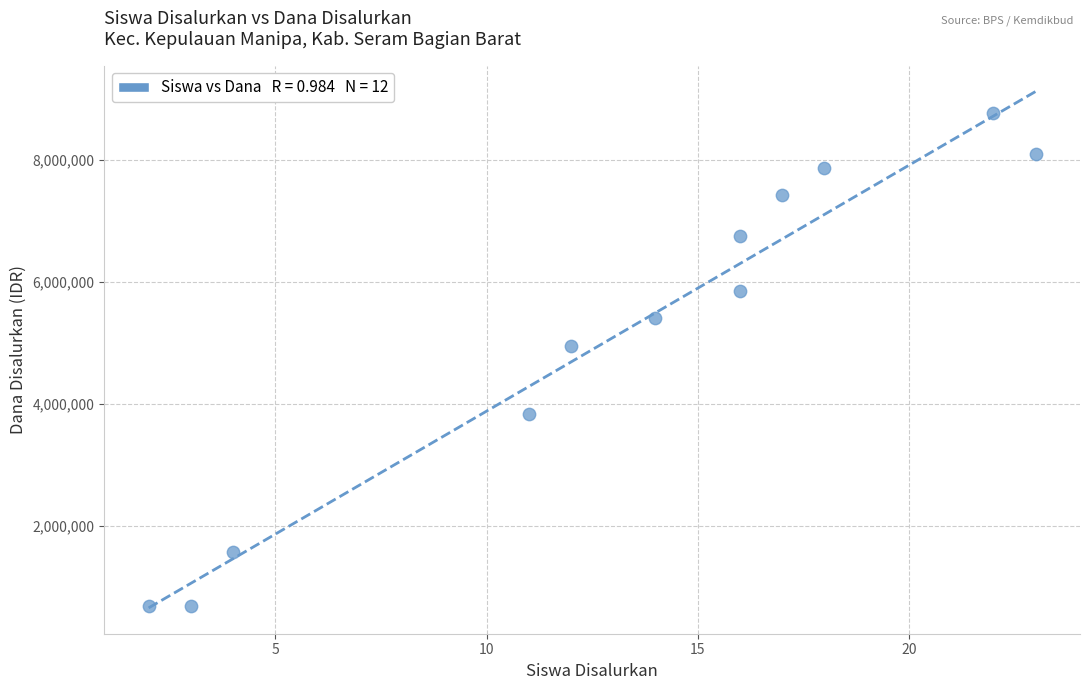

What is the range of X values (max minus min)?

21